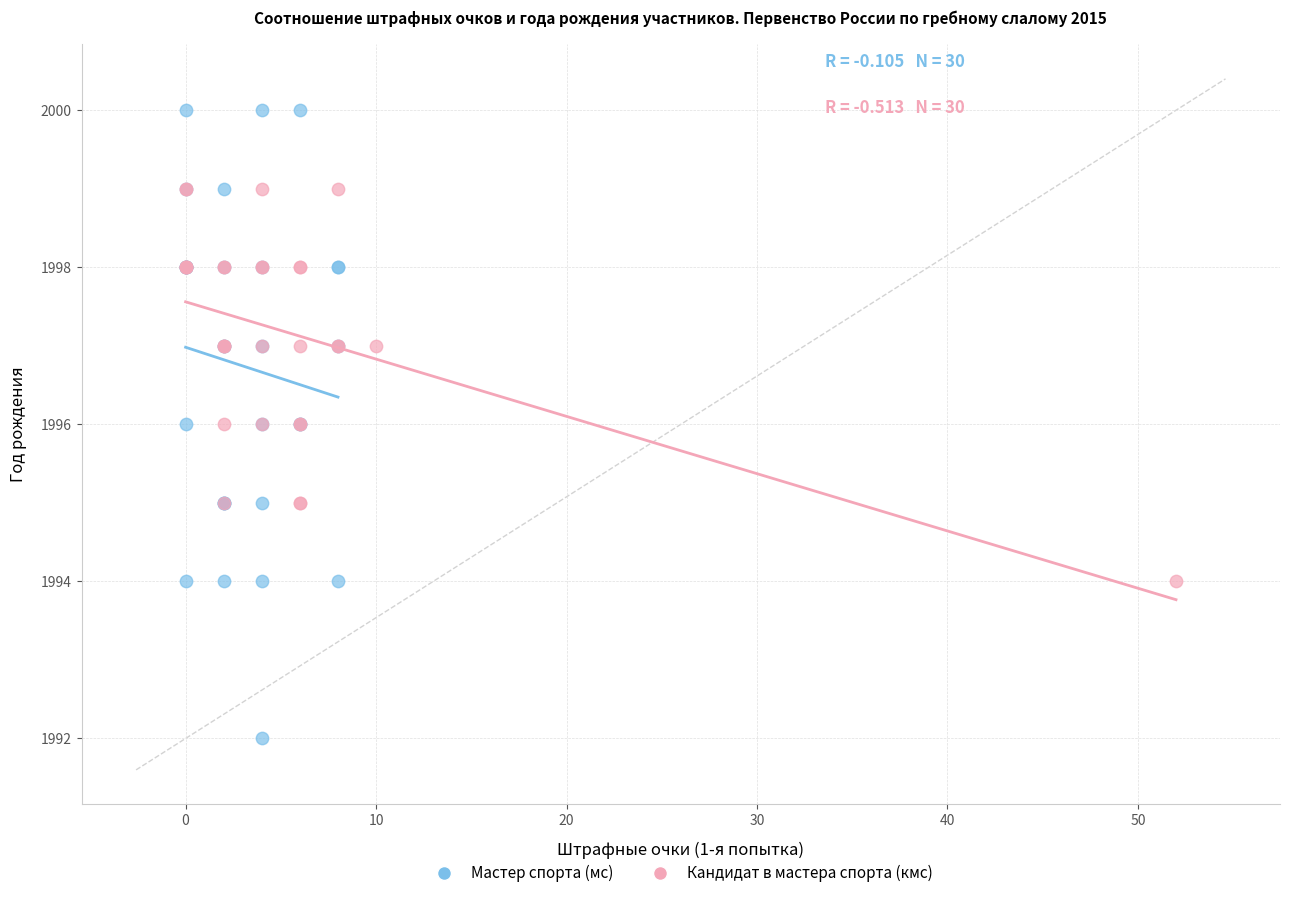

Which series reaches the maximum Y coordinate?

Мастер спорта (мс)